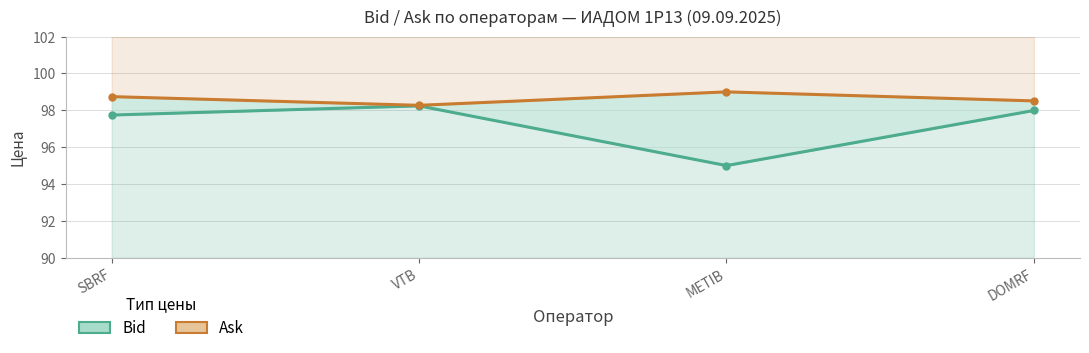

How many lines are shown in the chart?

2